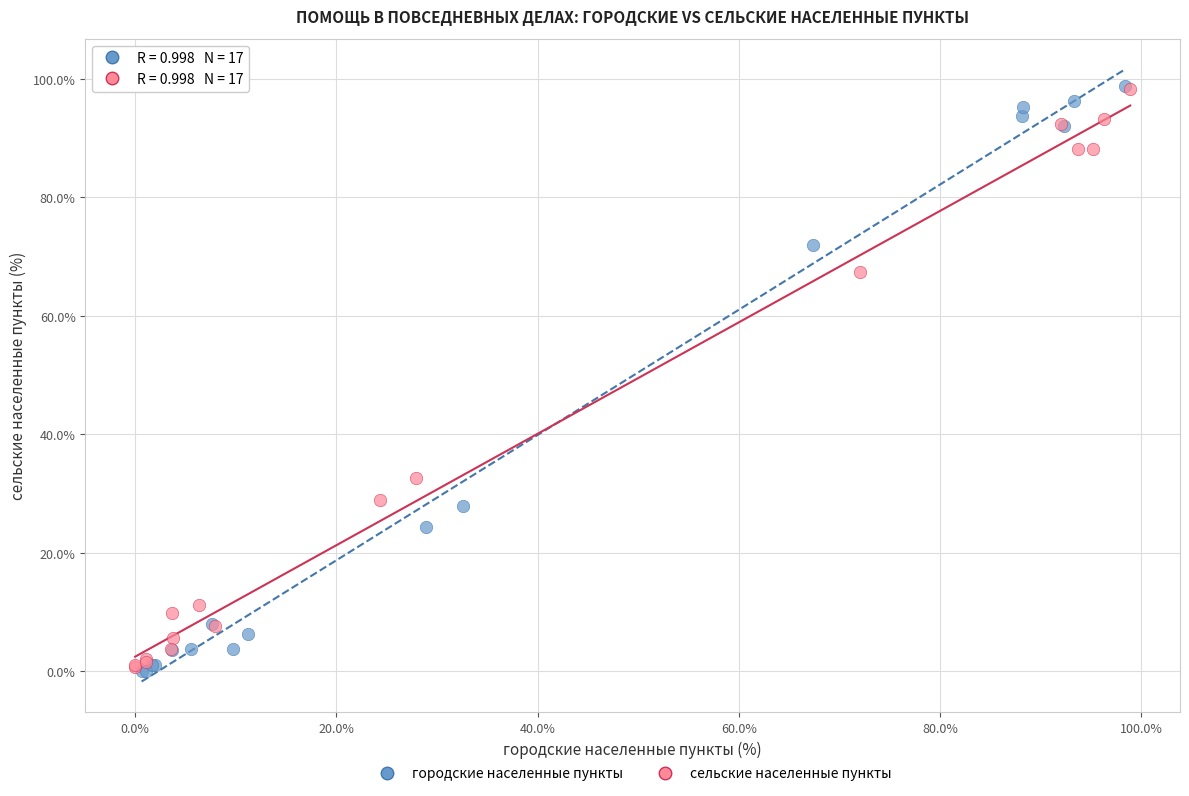

Which series has the widest spread of Y values?

городские населенные пункты